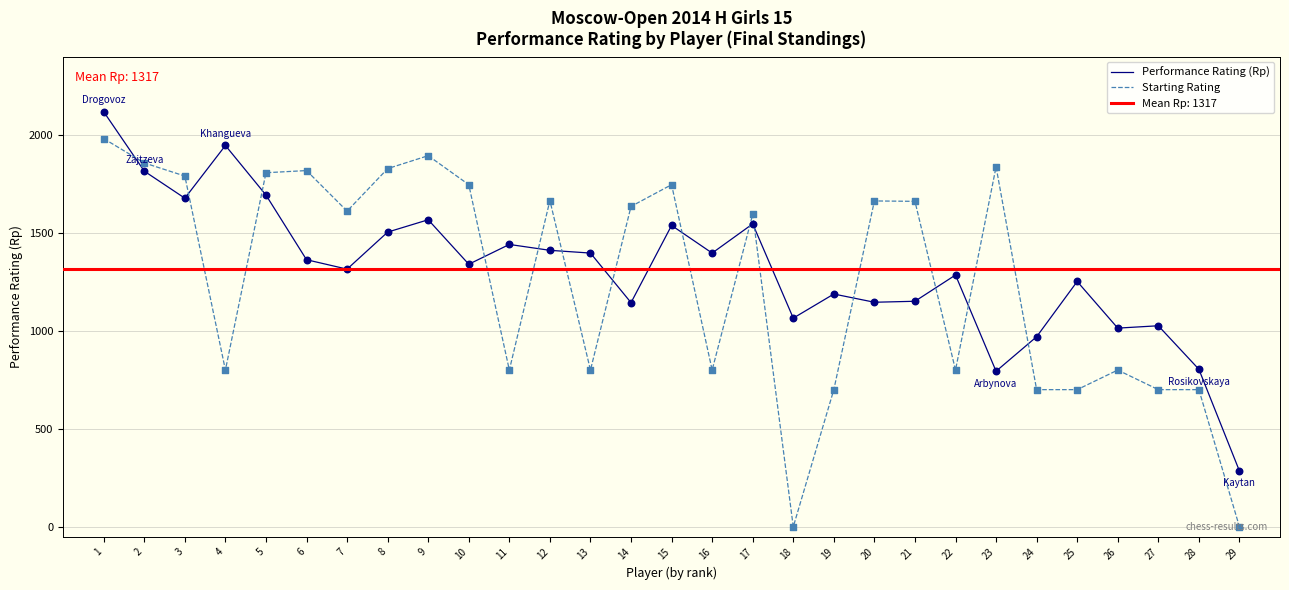

Which series reaches the minimum Y coordinate?

Starting Rating